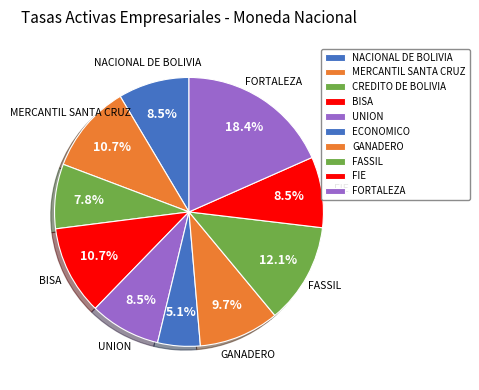

What percentage is the BISA slice, to the nearest percent?

11%